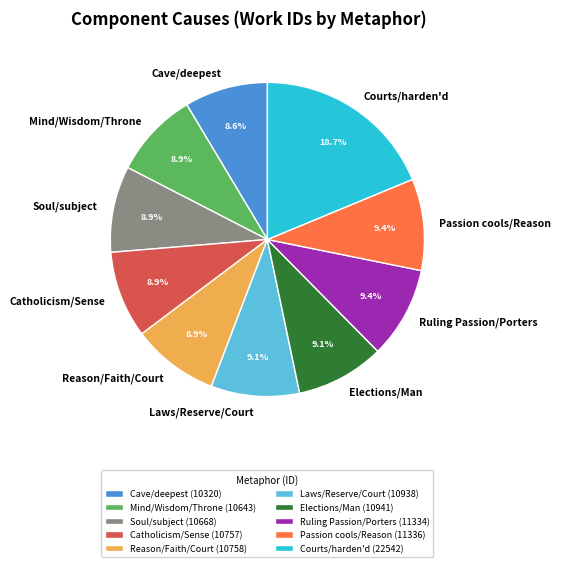

How many slices are in this pie chart?

10